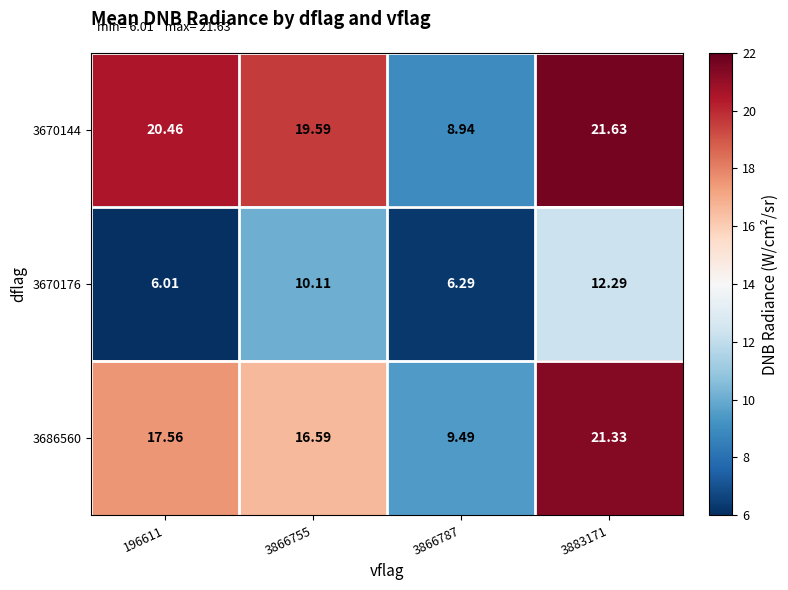

Is the value of 3686560 at 3883171 greater than the value of 3670176 at 196611?

Yes